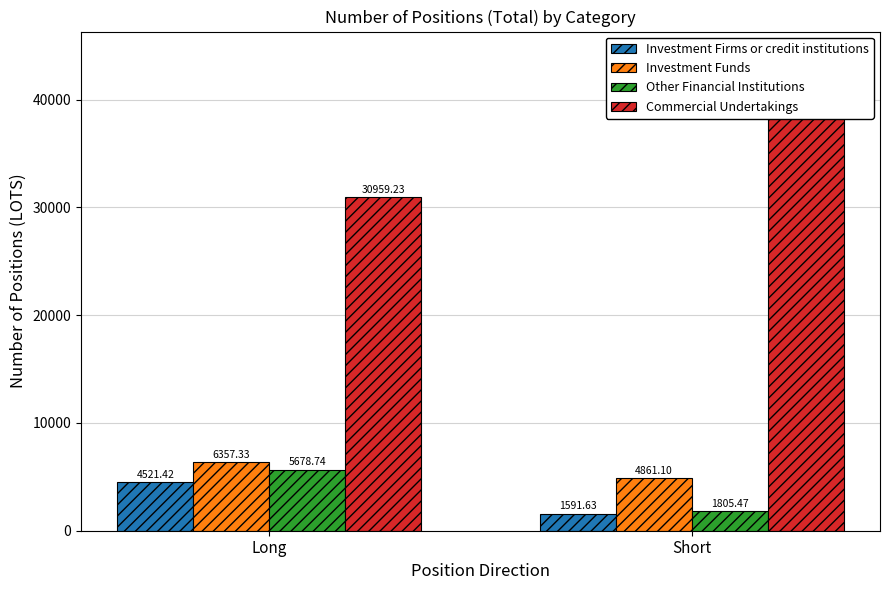

What is the approximate value of Investment Firms or credit institutions at Long?

4521.4